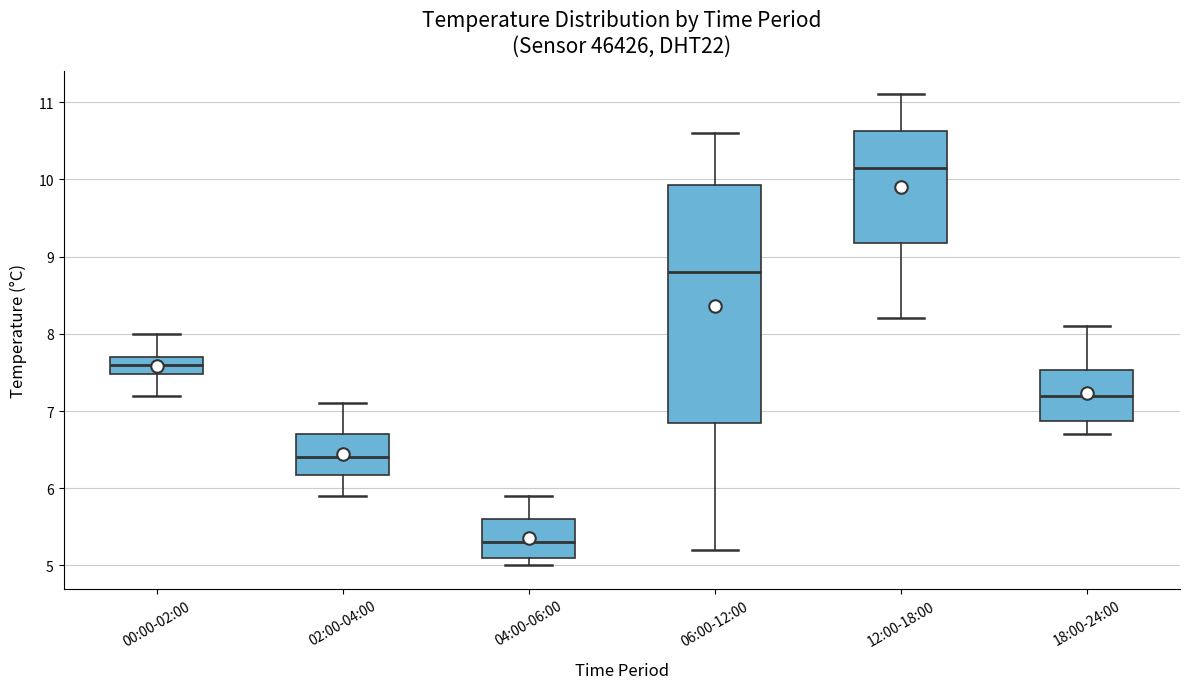

Reading left to right, read every box against the y-axis: the position of its median line, the range the box covers, and the ends of its whiskers. The values are not printed on the chart, so give them approximately, as read against the axis.

00:00-02:00: median 7.6, box 7.5 to 7.7, whiskers 7.2 to 8.0
02:00-04:00: median 6.4, box 6.2 to 6.7, whiskers 5.9 to 7.1
04:00-06:00: median 5.3, box 5.1 to 5.6, whiskers 5.0 to 5.9
06:00-12:00: median 8.8, box 6.9 to 9.9, whiskers 5.2 to 10.6
12:00-18:00: median 10.2, box 9.2 to 10.6, whiskers 8.2 to 11.1
18:00-24:00: median 7.2, box 6.9 to 7.5, whiskers 6.7 to 8.1